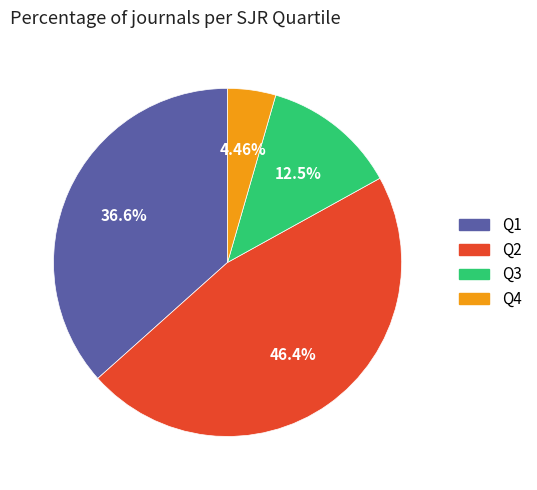

Does any single category account for the majority?

No